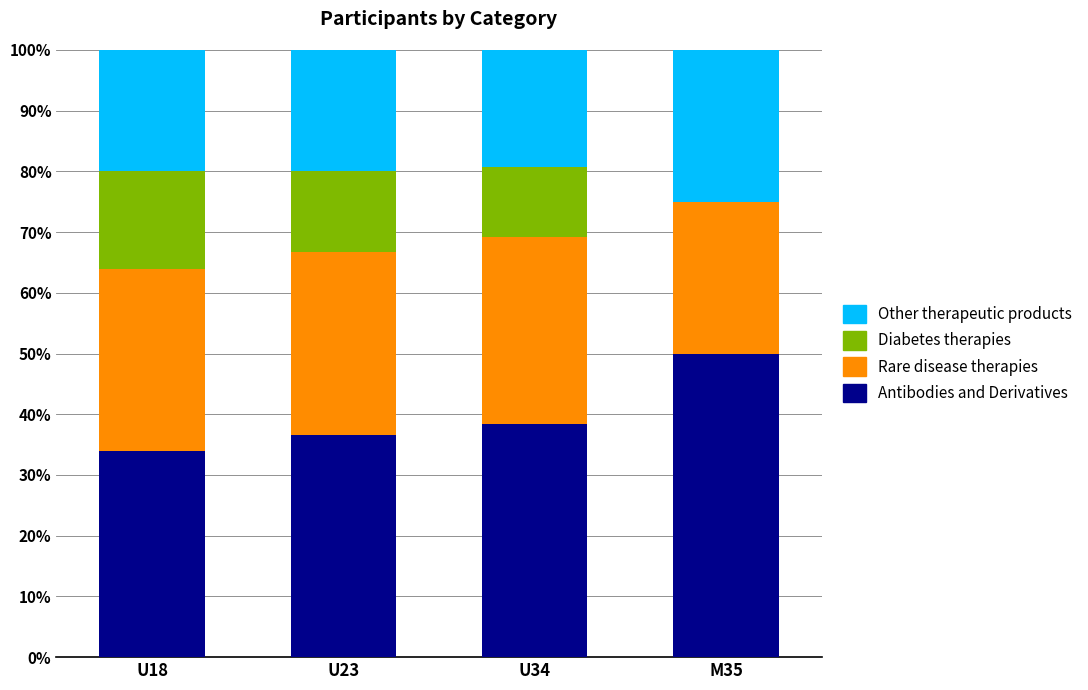

Are the bars grouped side by side (vs. stacked)?

No